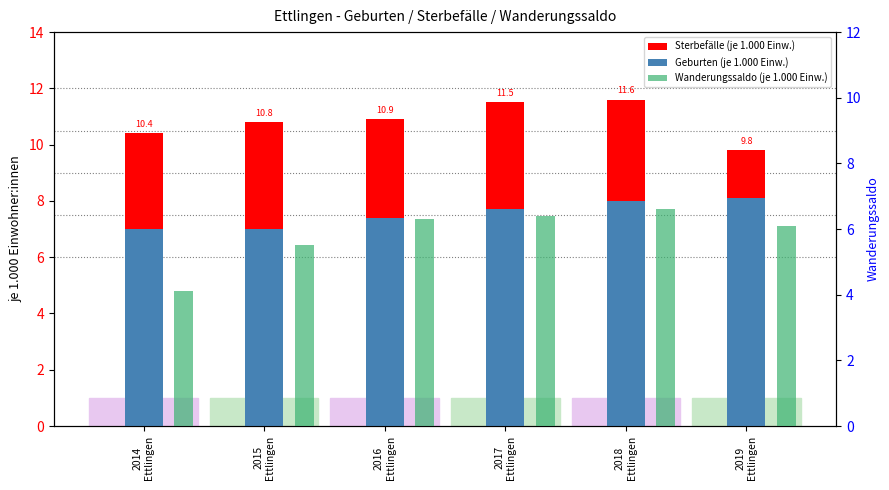

What is the maximum value for Wanderungssaldo (je 1.000 Einw.)?

6.6